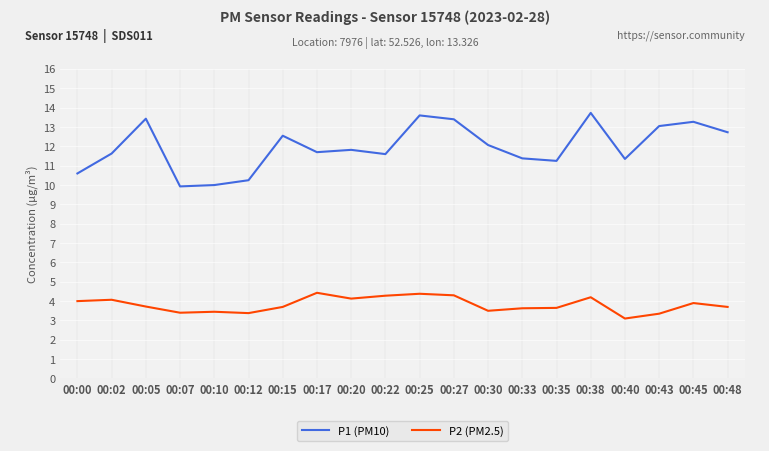

True or false: P1 (PM10) and P2 (PM2.5) cross at least once.

False